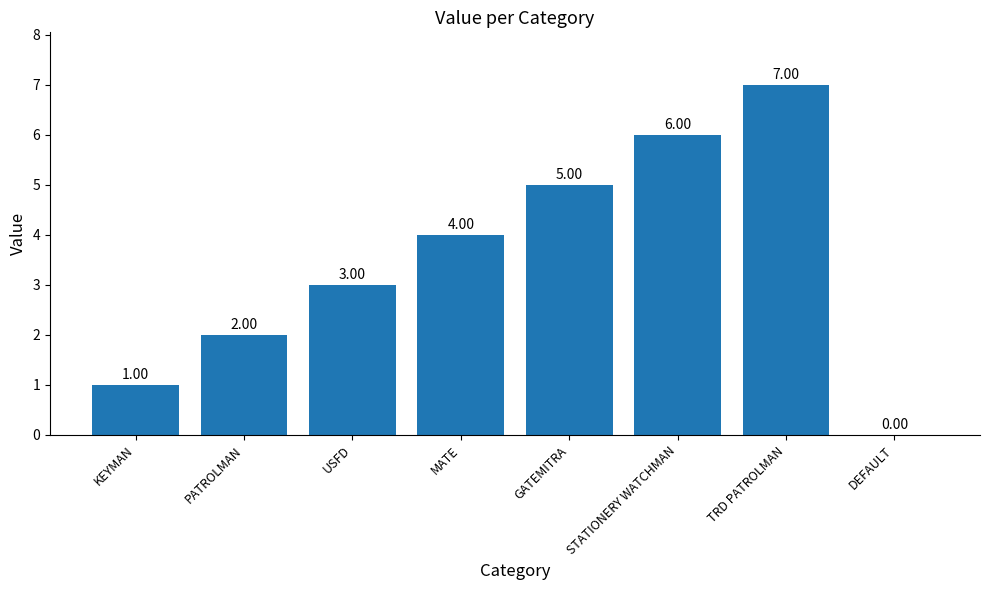

True or false: the data shows 3 at PATROLMAN.

False